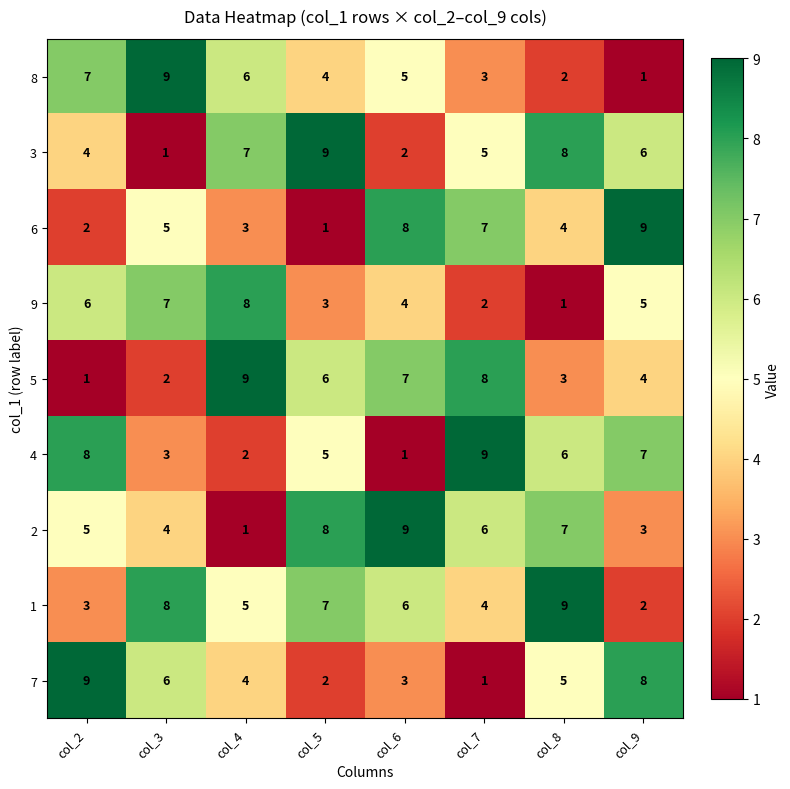

What is the minimum value shown in the chart?

1